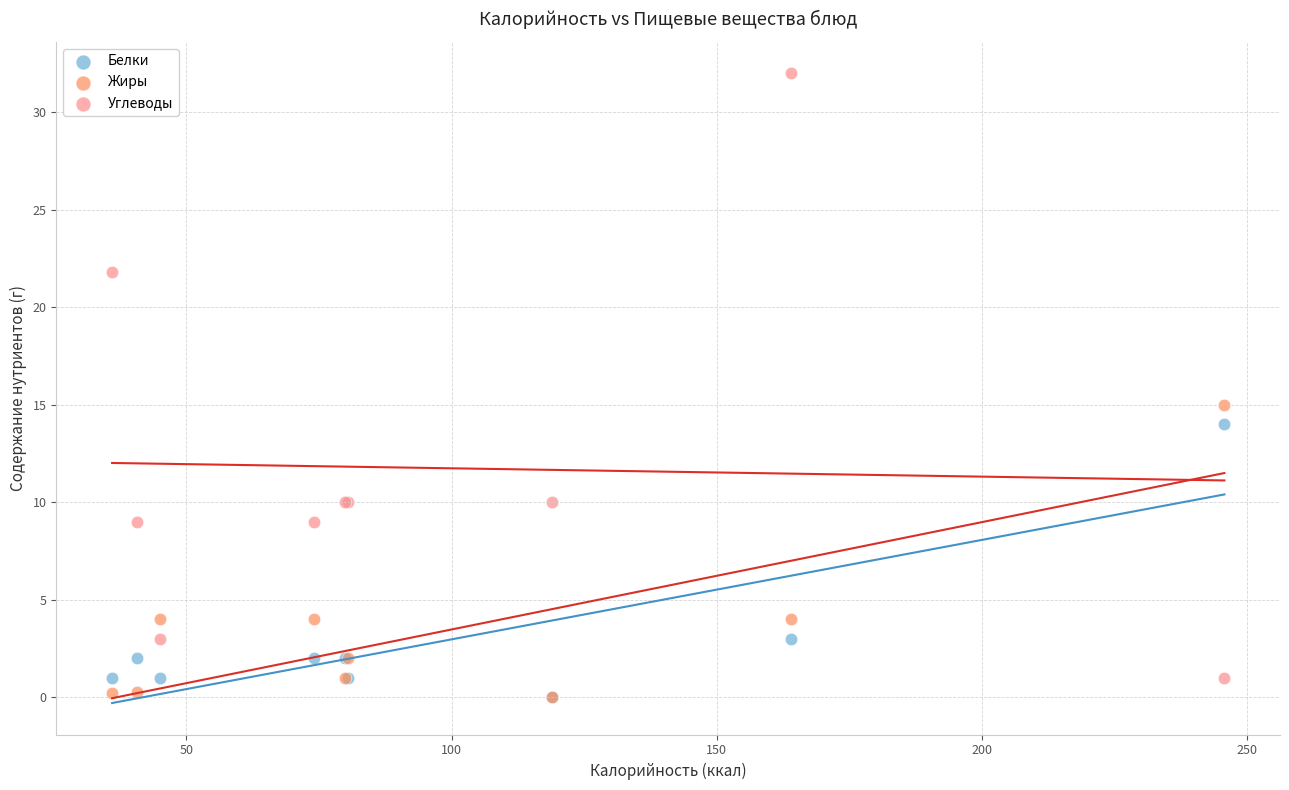

Across all series, what Y value is closest to 16?

15.0